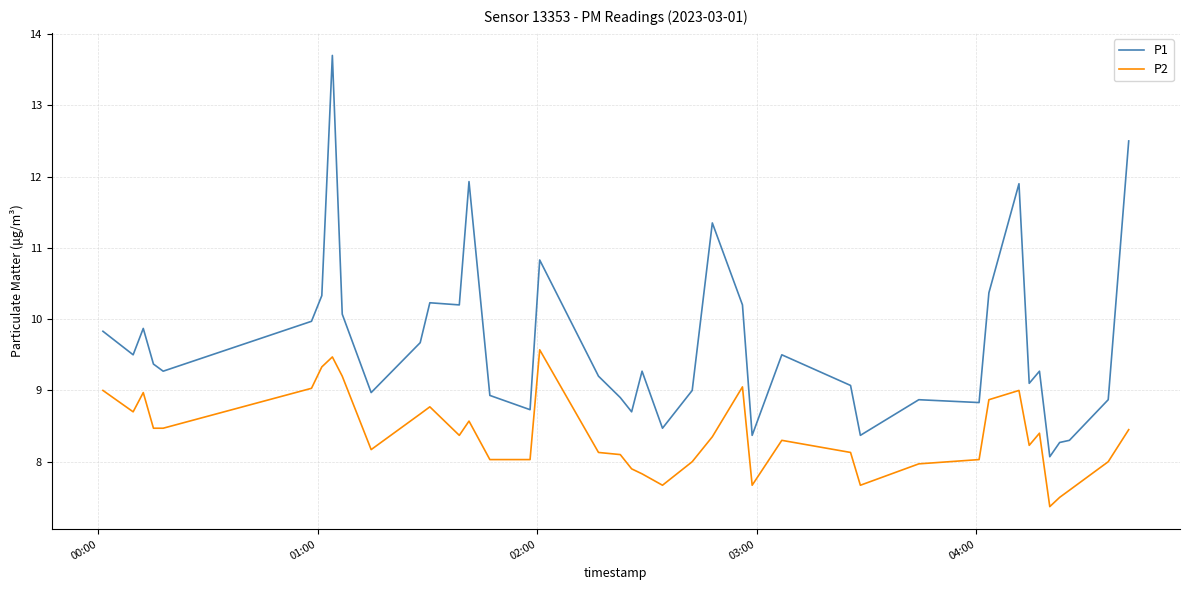

What is the minimum value shown in the chart?

7.4